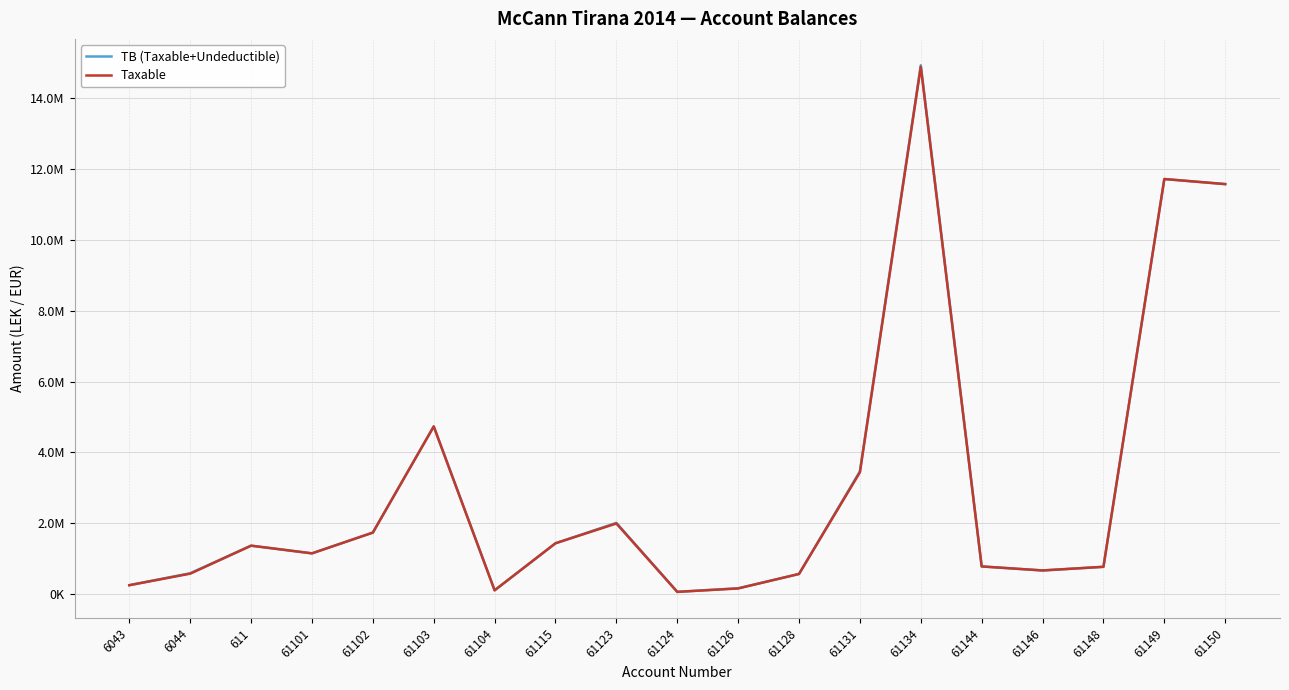

True or false: TB (Taxable+Undeductible) and Taxable cross at least once.

False